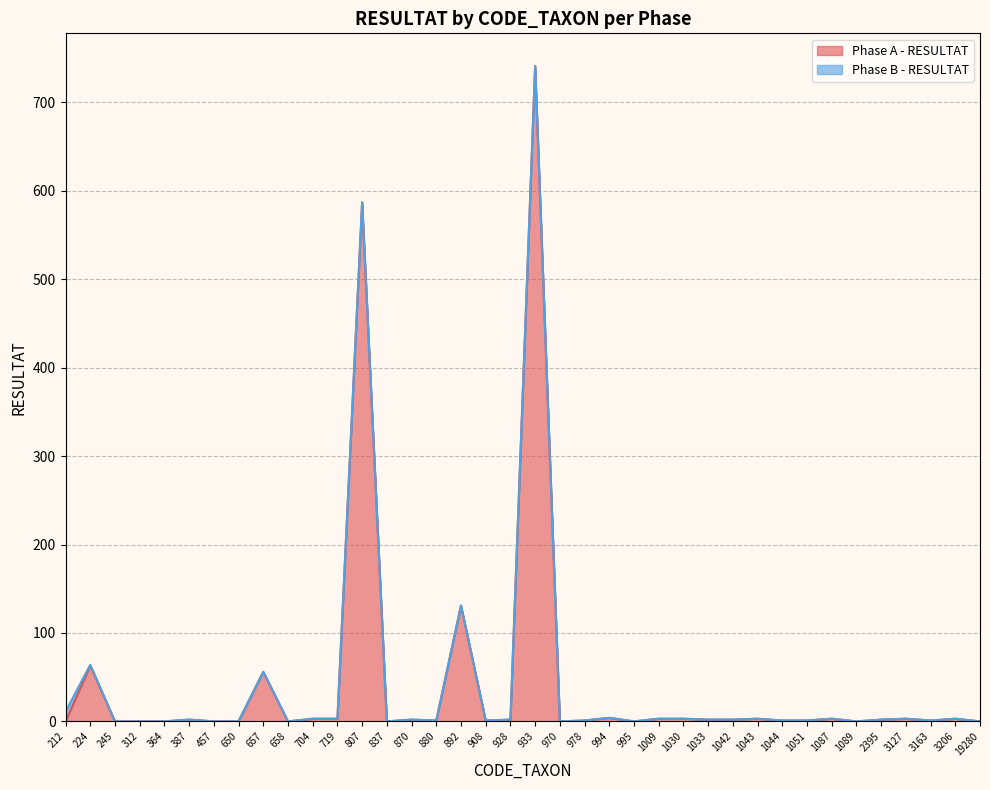

Reading left to right, list all the values displayed in this chart.

212=0	224=63	245=0	312=0	364=0	387=2	457=0	650=0	657=56	658=0	704=3	719=3	807=587	837=0	870=2	880=1	892=131	908=1	928=2	933=741	970=0	978=1	994=4	995=0	1009=3	1030=3	1033=2	1042=2	1043=3	1044=1	1051=1	1087=3	1089=0	2395=2	3127=3	3163=1	3206=3	19280=0